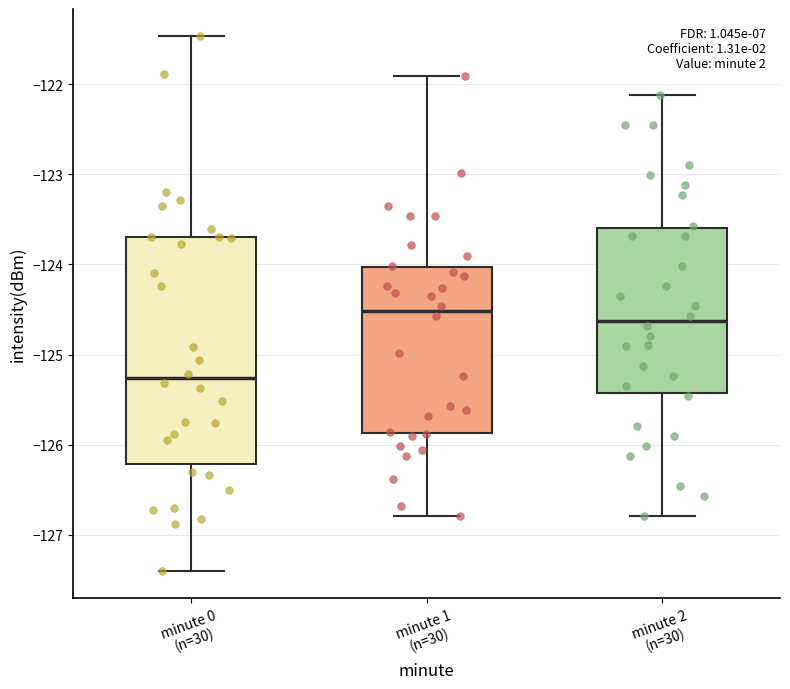

Reading left to right, read every box against the y-axis: the position of its median line, the range the box covers, and the ends of its whiskers. The values are not printed on the chart, so give them approximately, as read against the axis.

minute 0 (n=30): median -125.3, box -126.2 to -123.7, whiskers -127.4 to -121.5
minute 1 (n=30): median -124.5, box -125.9 to -124.0, whiskers -126.8 to -121.9
minute 2 (n=30): median -124.6, box -125.4 to -123.6, whiskers -126.8 to -122.1